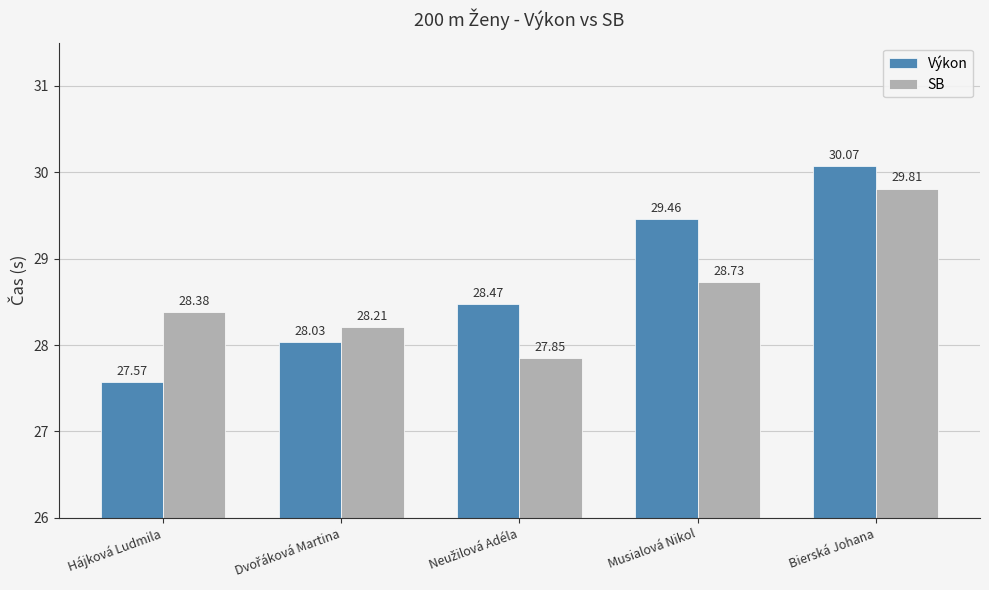

Which series has the largest range (max minus min)?

Výkon